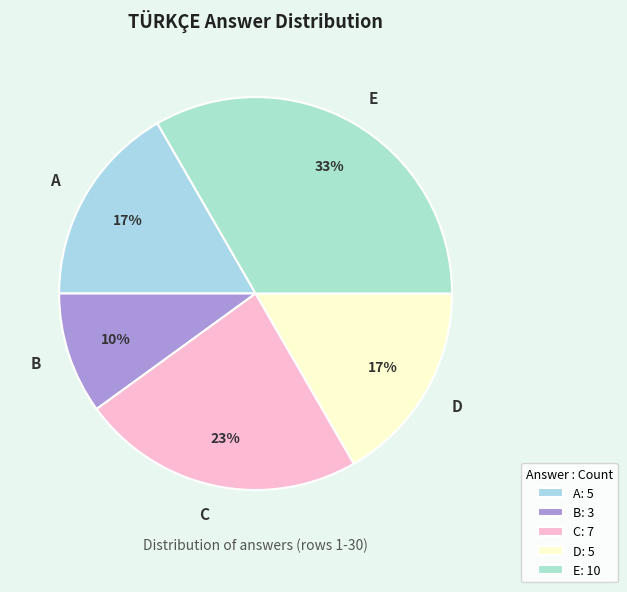

True or false: B accounts for 10% of the total.

True